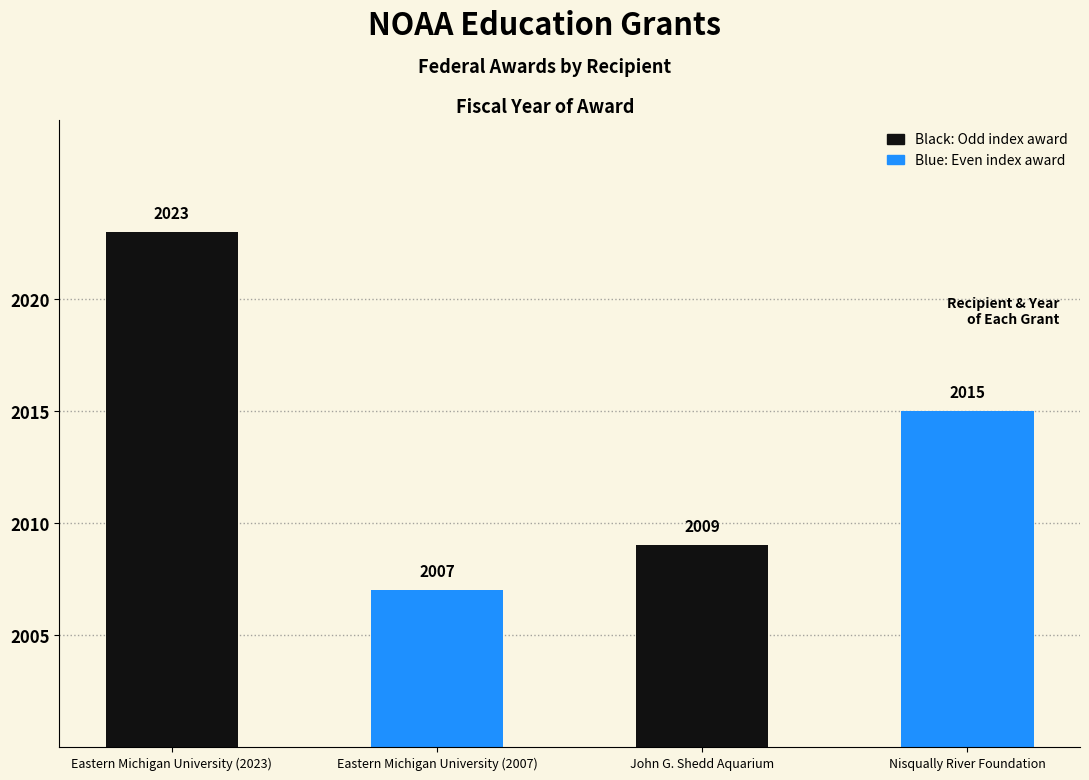

Which category has the highest value across all series?

Eastern Michigan University (2023)